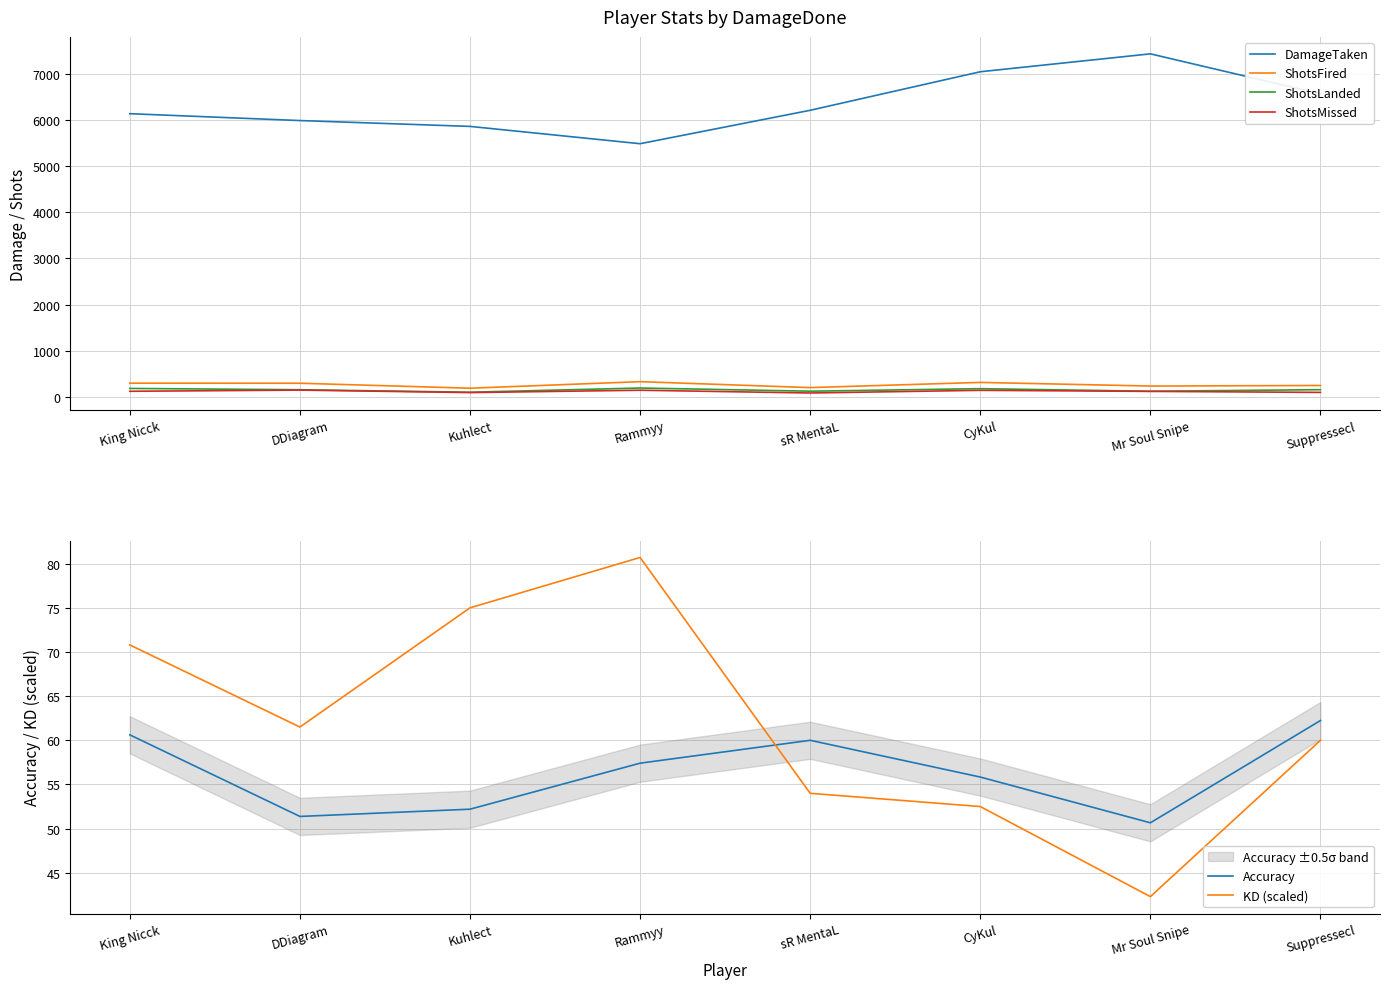

What is the total value across all series at sR MentaL?

6723.0